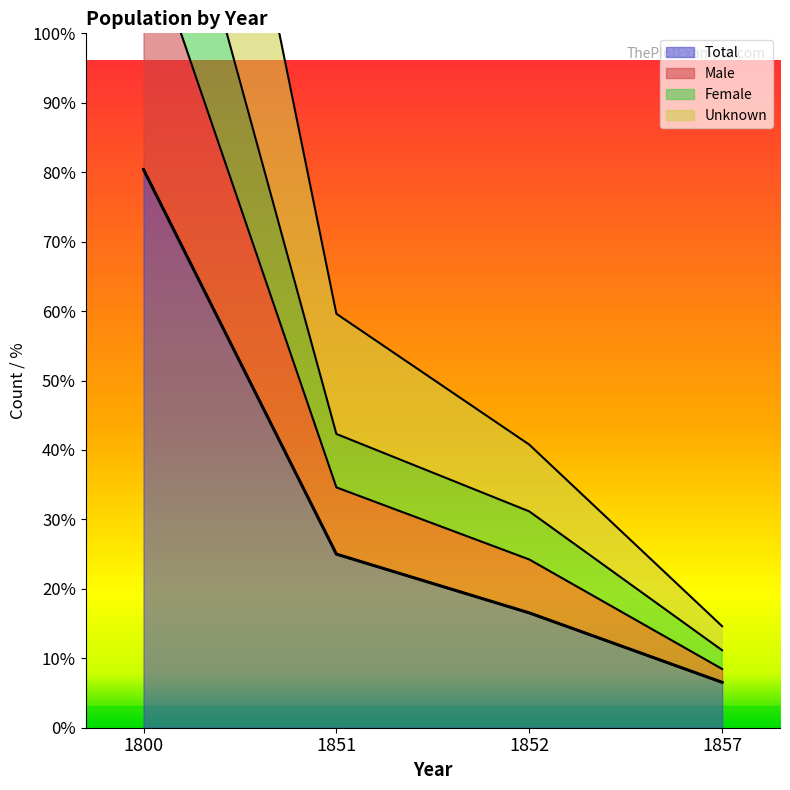

Reading right to left, what are all the values shown in this chart?

Total: 17	43	65	209
Male: 29	81	110	374
Female: 22	63	90	301
Unknown: 17	43	65	209